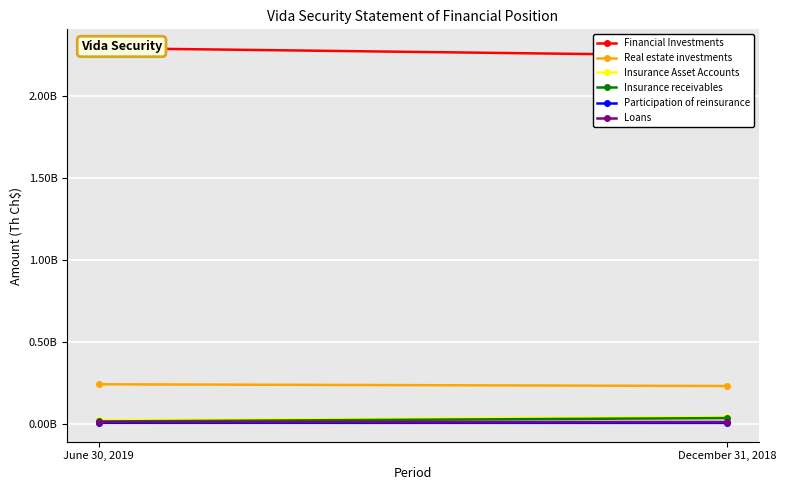

True or false: Loans has a value of 18860386 at June 30, 2019.

False